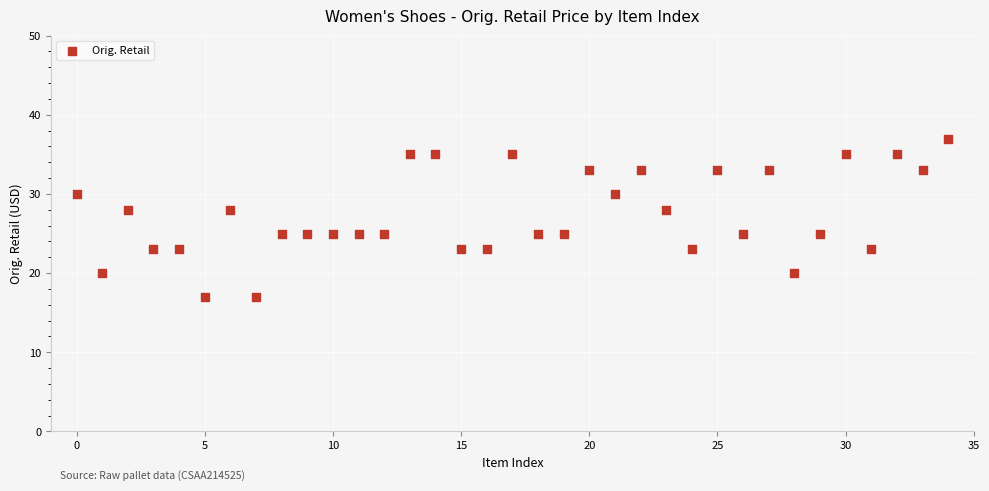

What is the range of Y values (max minus min)?

20.0